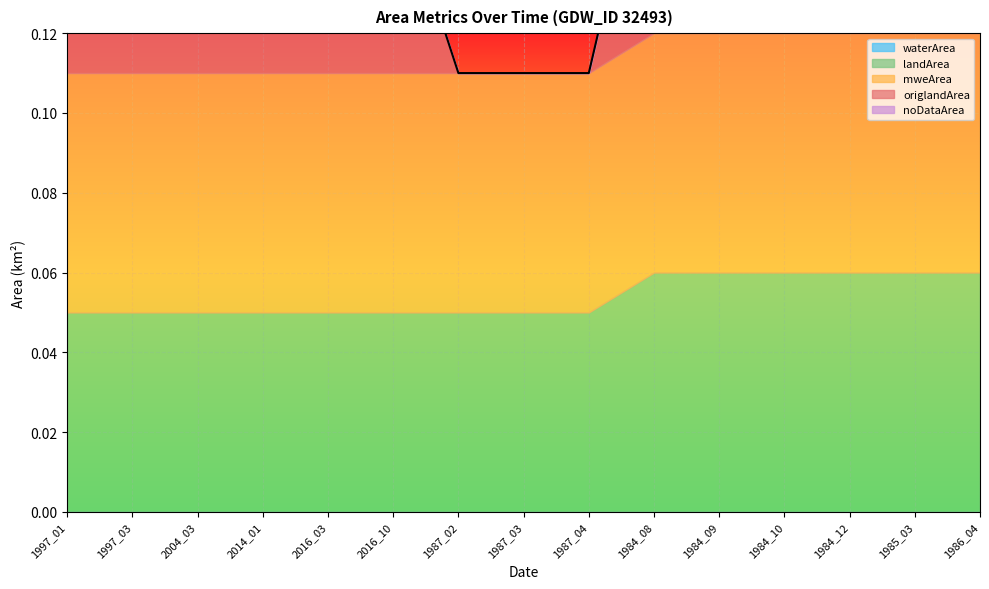

The mweArea series shows 0.1 at 1987_02. True or false?

True